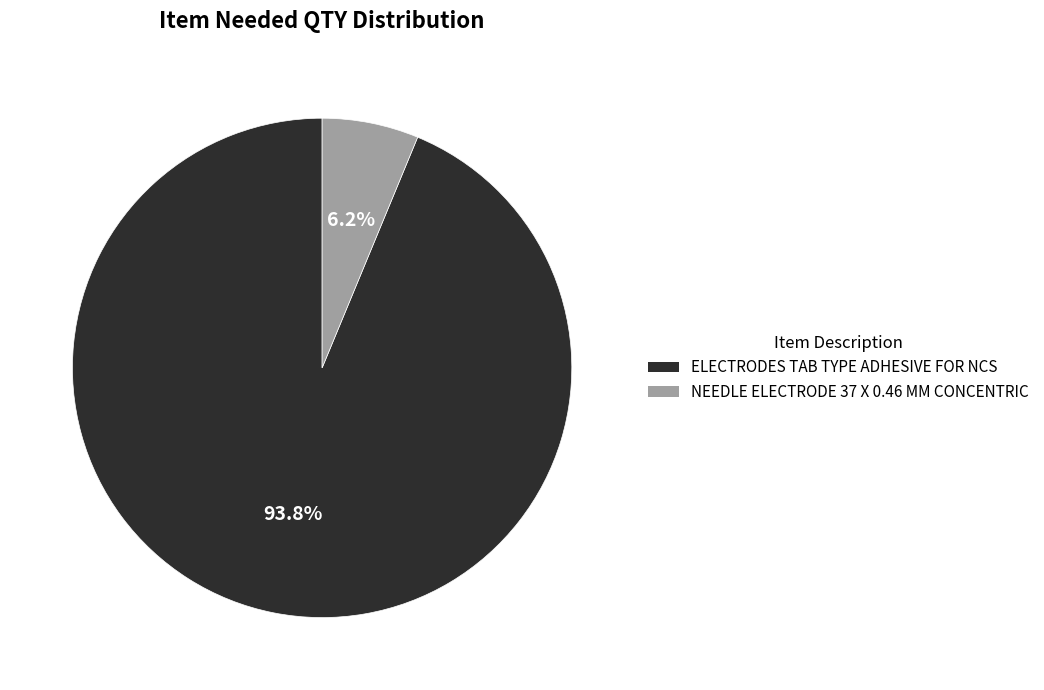

What is the largest slice in the pie chart?

ELECTRODES TAB TYPE ADHESIVE FOR NCS